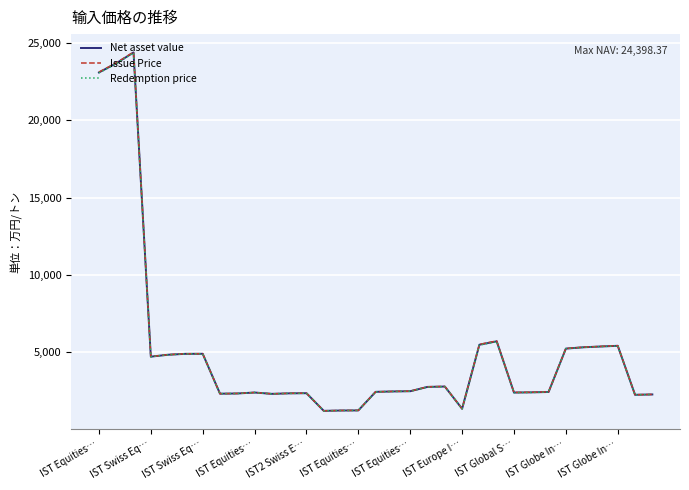

What is the maximum value shown in the chart?

24425.2